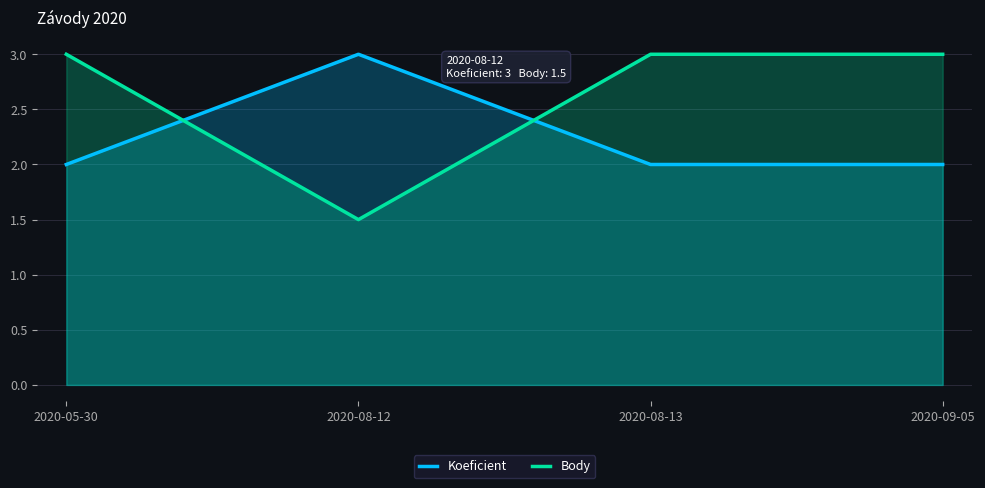

The value of Body at 2020-09-05 is 4.7. True or false?

False